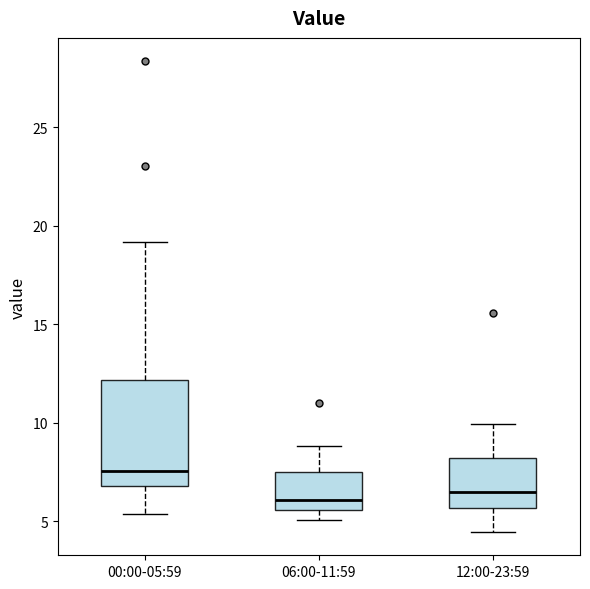

Where is the lower edge of the box for 12:00-23:59 on the y-axis? The values are not printed on the chart, so give them approximately, as read against the axis.

5.5